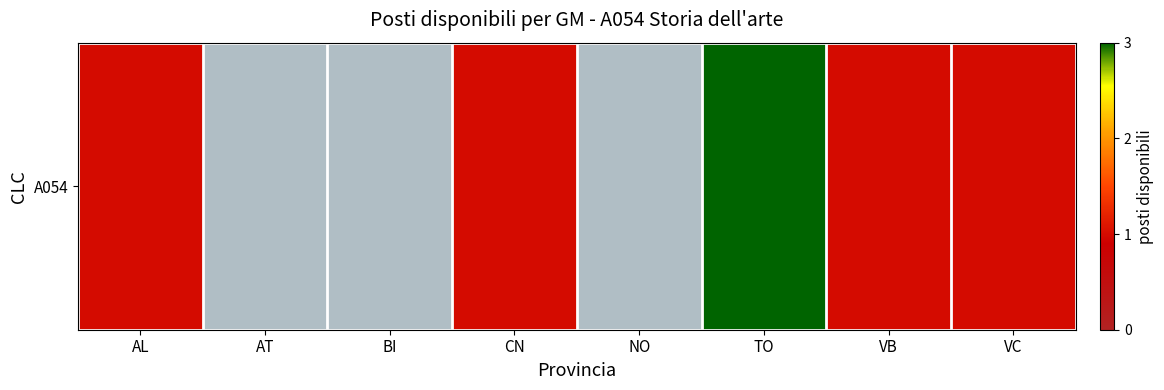

True or false: the data shows 2 at TO.

False